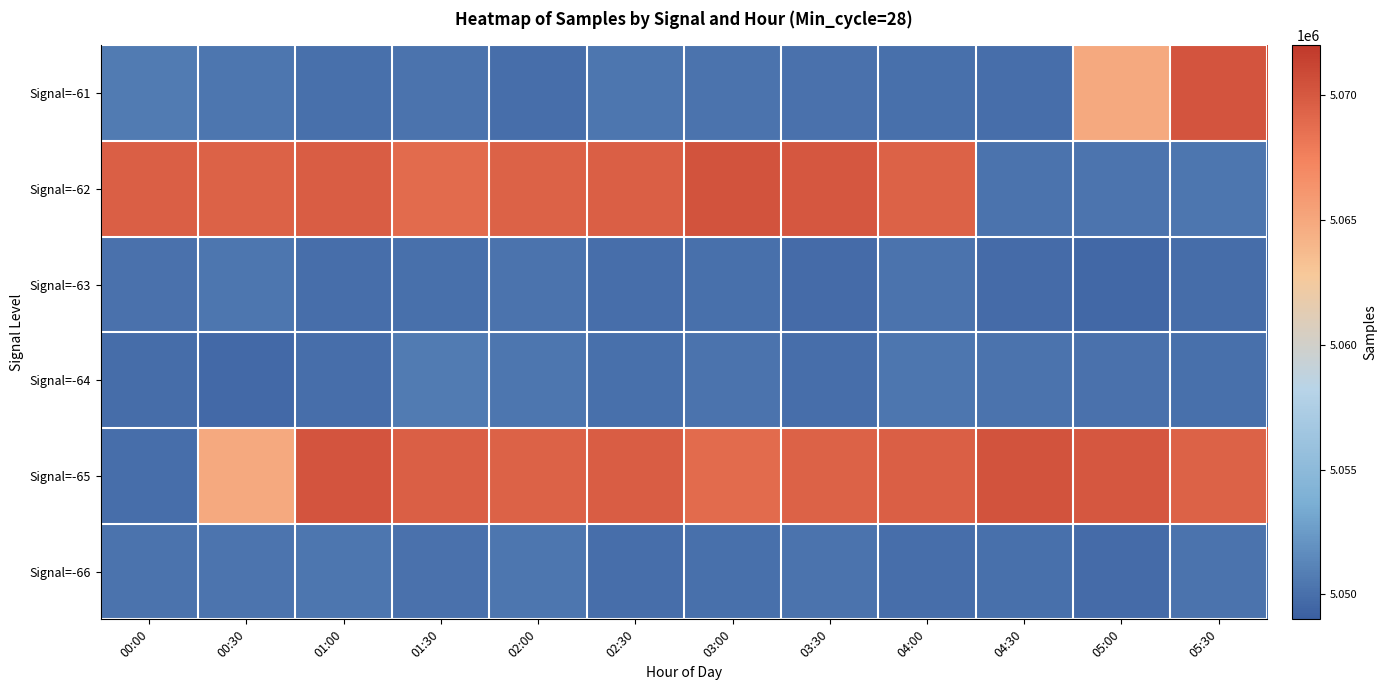

Reading right to left, transcribe all the data shown in this chart.

Signal=-61: 05:30=5070269	05:00=5064883	04:30=5049960	04:00=5050002	03:30=5050144	03:00=5050253	02:30=5050372	02:00=5049957	01:30=5050170	01:00=5050061	00:30=5050418	00:00=5050660
Signal=-62: 05:30=5050435	05:00=5050316	04:30=5050187	04:00=5069457	03:30=5070057	03:00=5070379	02:30=5069589	02:00=5069478	01:30=5068884	01:00=5069685	00:30=5069484	00:00=5069616
Signal=-63: 05:30=5049828	05:00=5049616	04:30=5049729	04:00=5050220	03:30=5049746	03:00=5050016	02:30=5049958	02:00=5050220	01:30=5050040	01:00=5049939	00:30=5050363	00:00=5050105
Signal=-64: 05:30=5050002	05:00=5050144	04:30=5050253	04:00=5050372	03:30=5049957	03:00=5050170	02:30=5050061	02:00=5050418	01:30=5050660	01:00=5049901	00:30=5049674	00:00=5049898
Signal=-65: 05:30=5069457	05:00=5070057	04:30=5070379	04:00=5069589	03:30=5069478	03:00=5068884	02:30=5069685	02:00=5069484	01:30=5069616	01:00=5070269	00:30=5064883	00:00=5049960
Signal=-66: 05:30=5050220	05:00=5049746	04:30=5050016	04:00=5049958	03:30=5050220	03:00=5050040	02:30=5049939	02:00=5050363	01:30=5050105	01:00=5050435	00:30=5050316	00:00=5050187